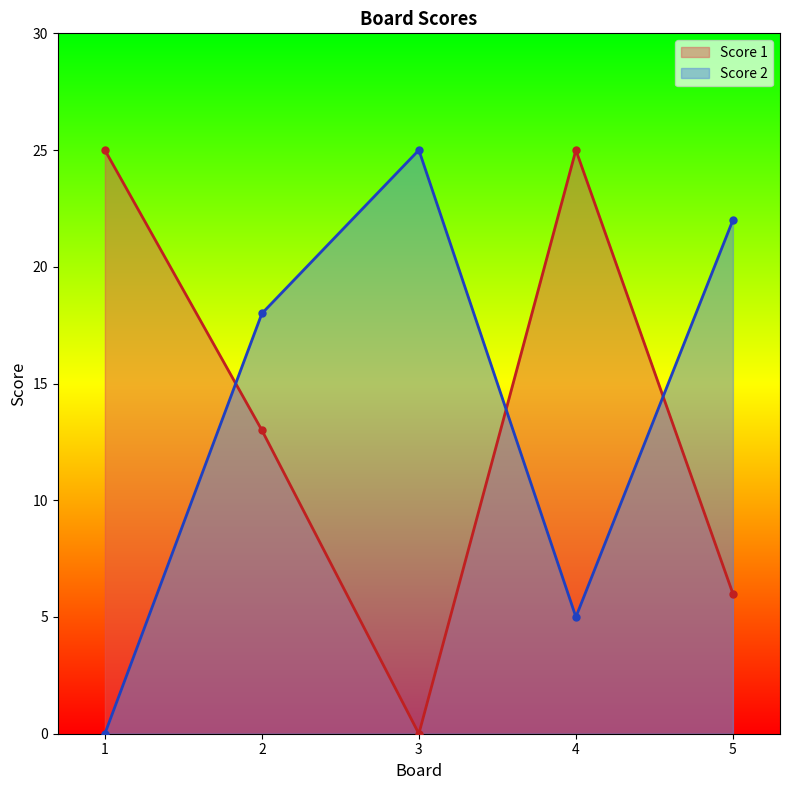

Which category has the highest value in the Score 2 series?

3